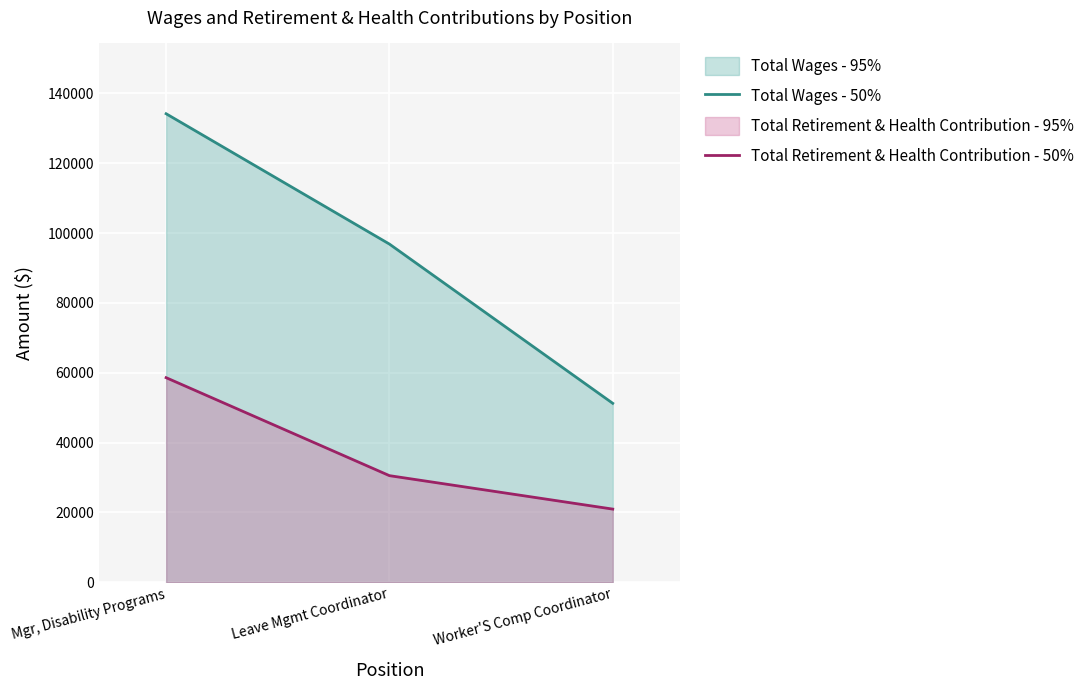

Where does the Total Retirement & Health Contribution - 50% series first go above 30549?

Mgr, Disability Programs